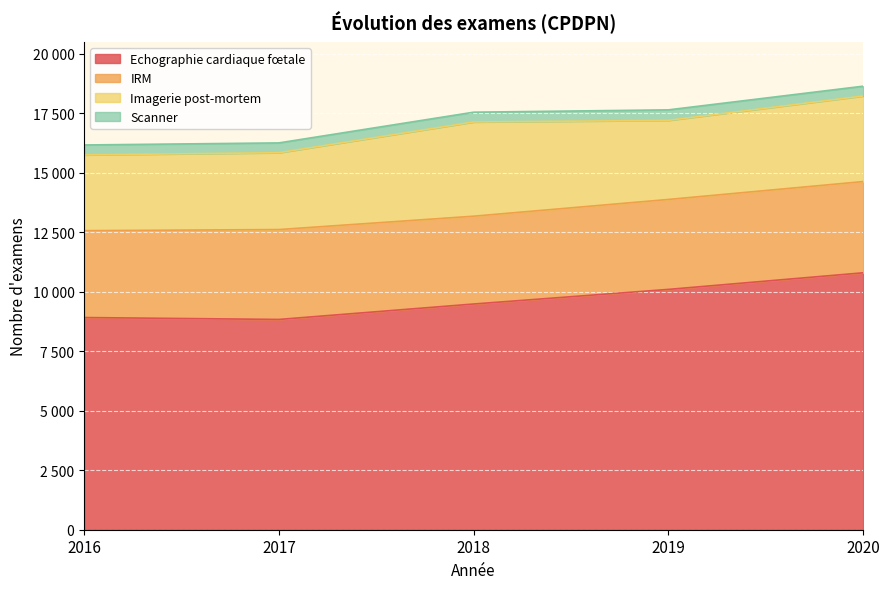

What is the value of the Scanner point at the 2nd from the left?

413